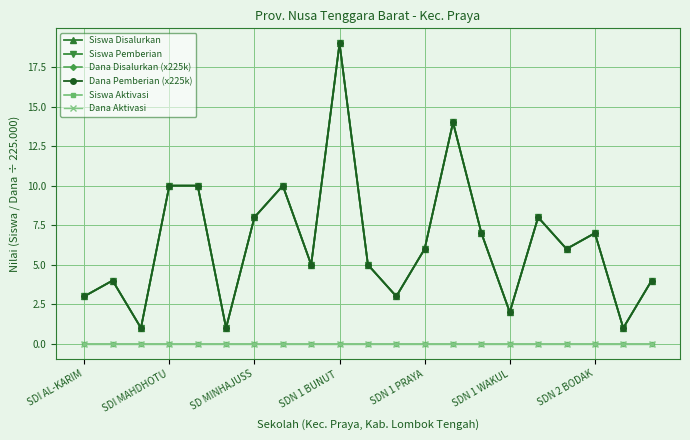

Does the chart have visible grid lines?

Yes